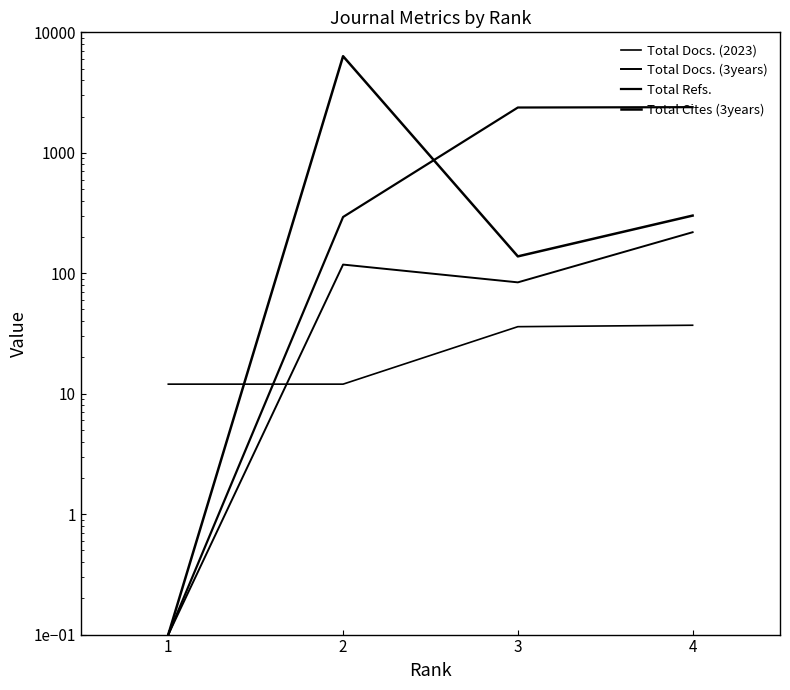

What are all the series names shown in the legend?

Total Docs. (2023), Total Docs. (3years), Total Refs., Total Cites (3years)